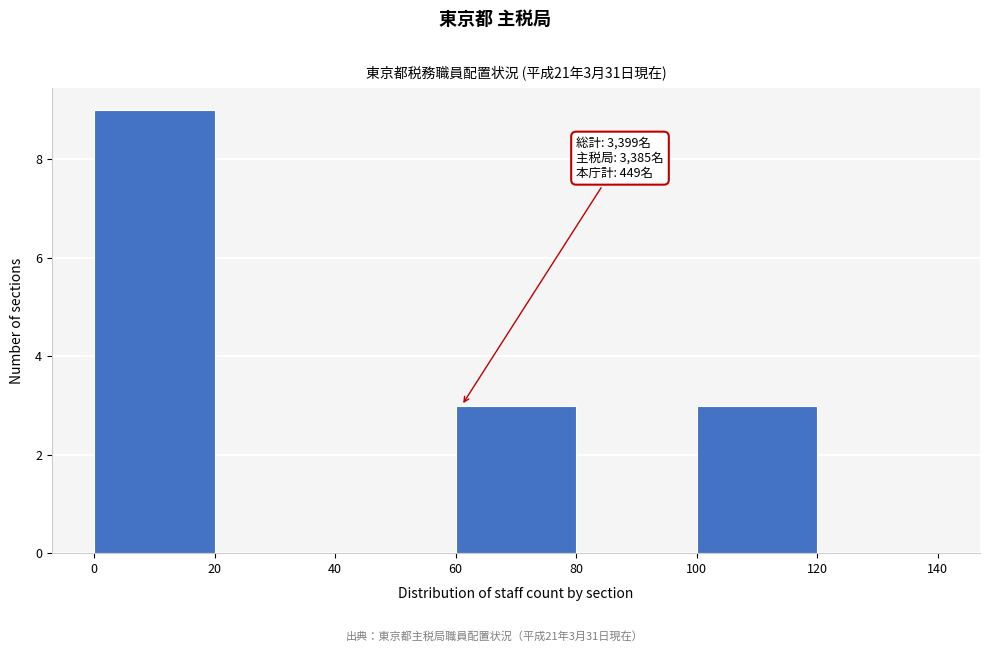

Which range on the x-axis has the tallest bar?

0 to 20